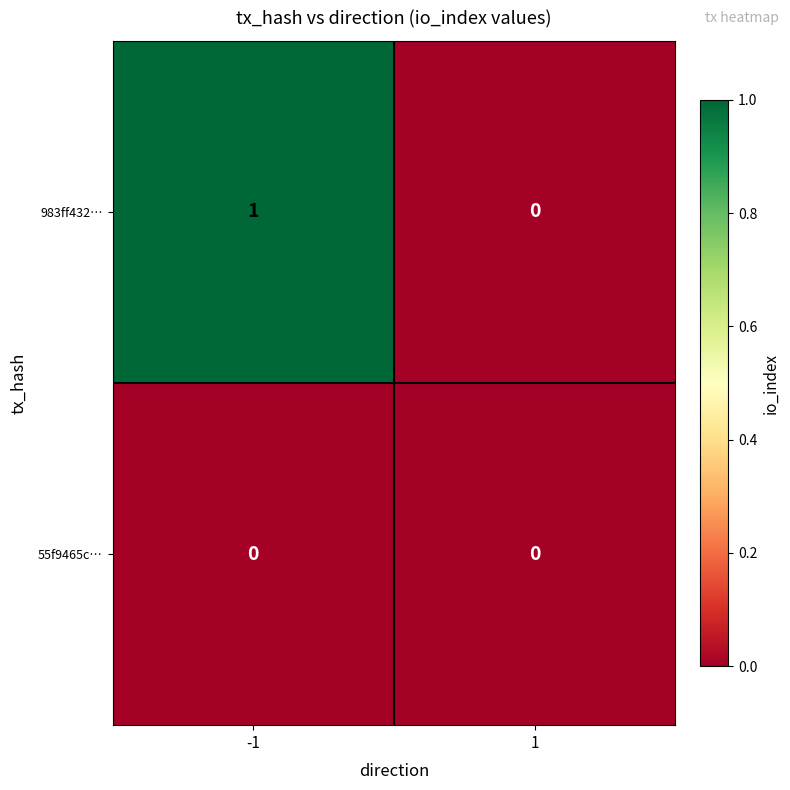

Which series has the widest spread of values?

983ff432…